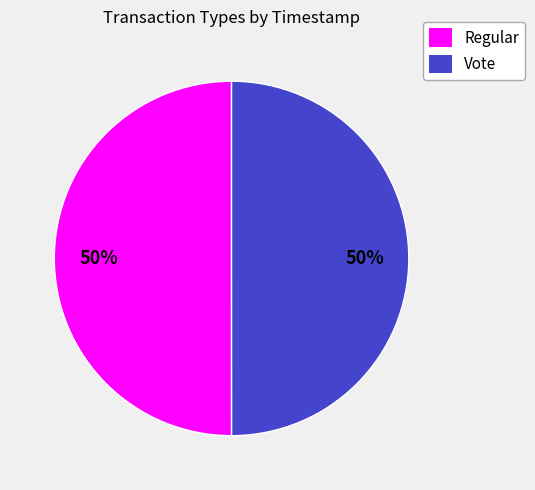

To the nearest percent, what is the combined percentage of Vote and Regular?

100%